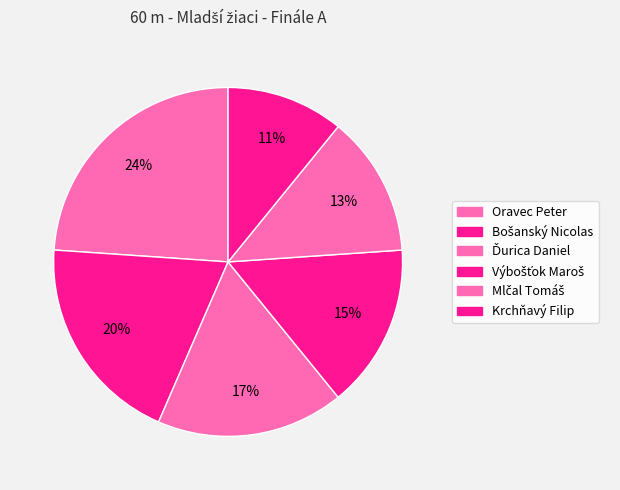

True or false: Ďurica Daniel accounts for 24% of the total.

False